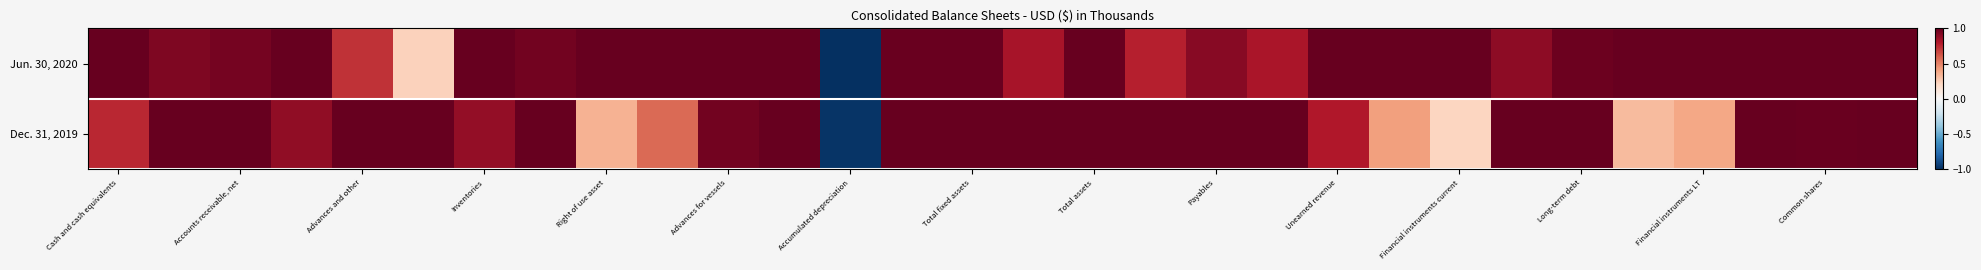

At how many categories does at least one series exceed 0?

29